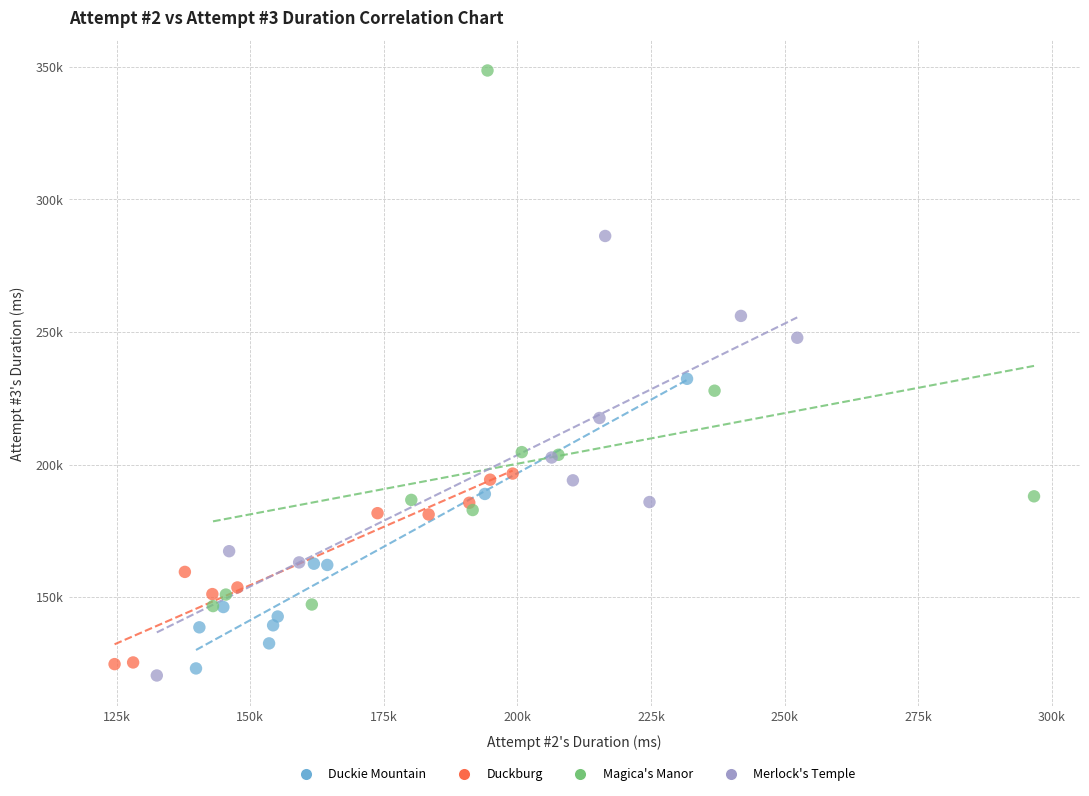

What are all the series names shown in the legend?

Duckie Mountain, Duckburg, Magica's Manor, Merlock's Temple